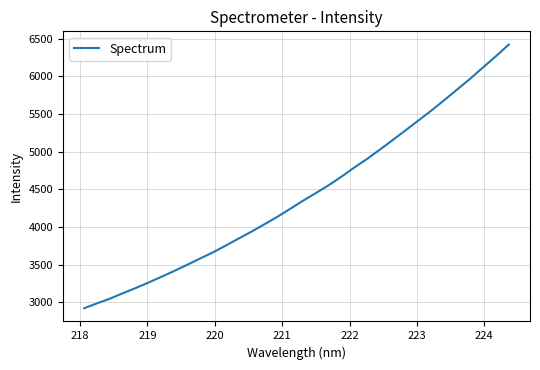

What is the maximum value shown in the chart?

6421.3